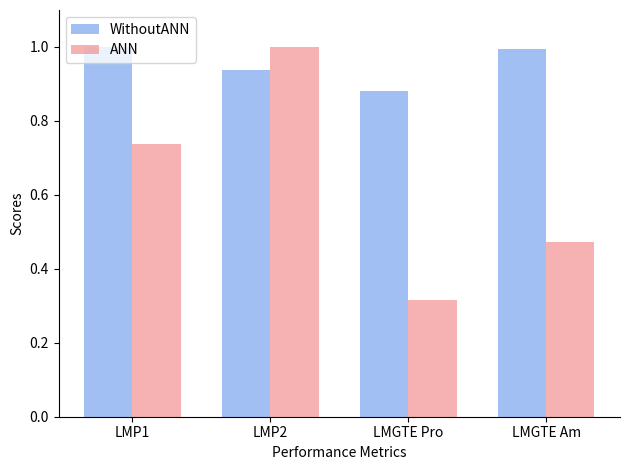

What is the spread (max minus min) of values at LMGTE Pro?

0.6